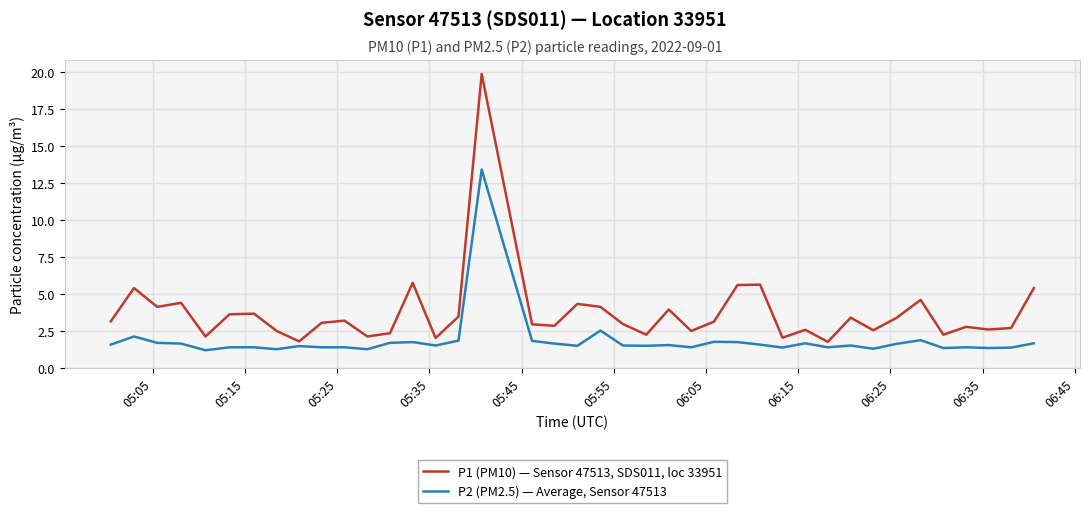

True or false: P2 (PM2.5) — Average, Sensor 47513 and P1 (PM10) — Sensor 47513, SDS011, loc 33951 intersect in this chart.

False